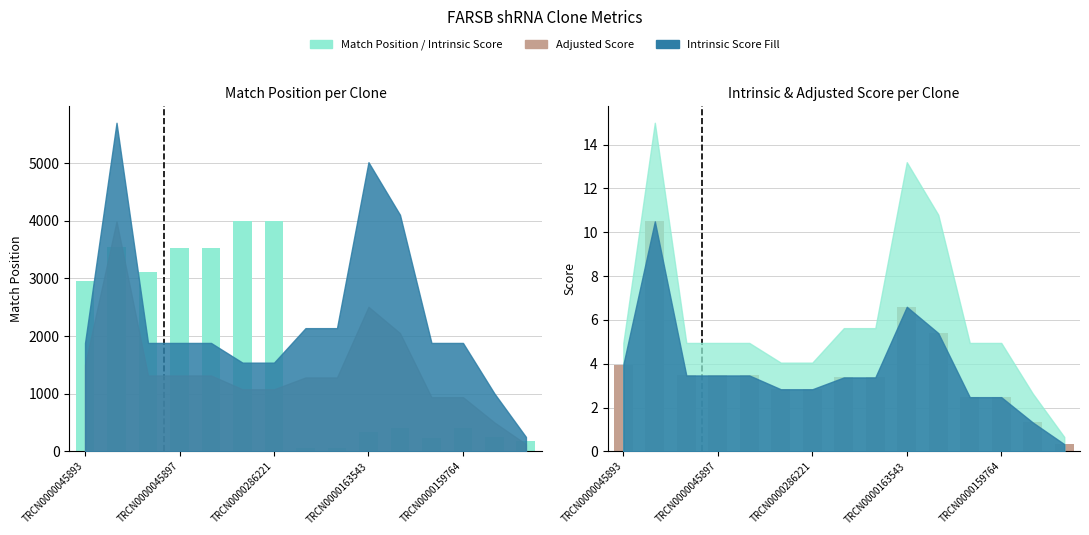

What is the difference between the maximum and second lowest values in the Match Position series?

3933.0